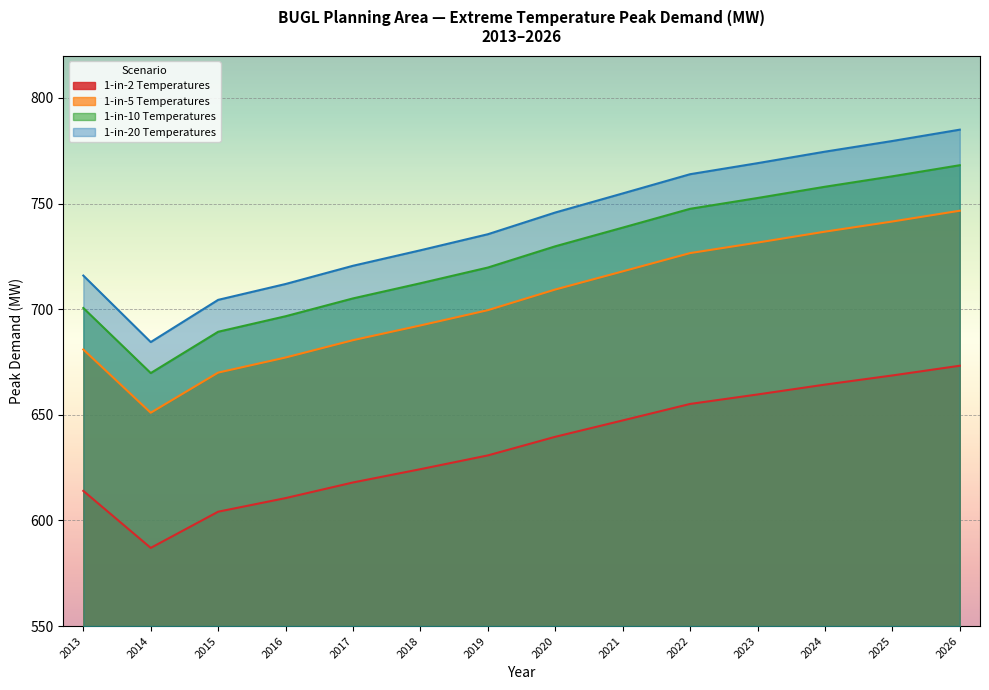

True or false: 1-in-10 Temperatures and 1-in-5 Temperatures cross at least once.

False